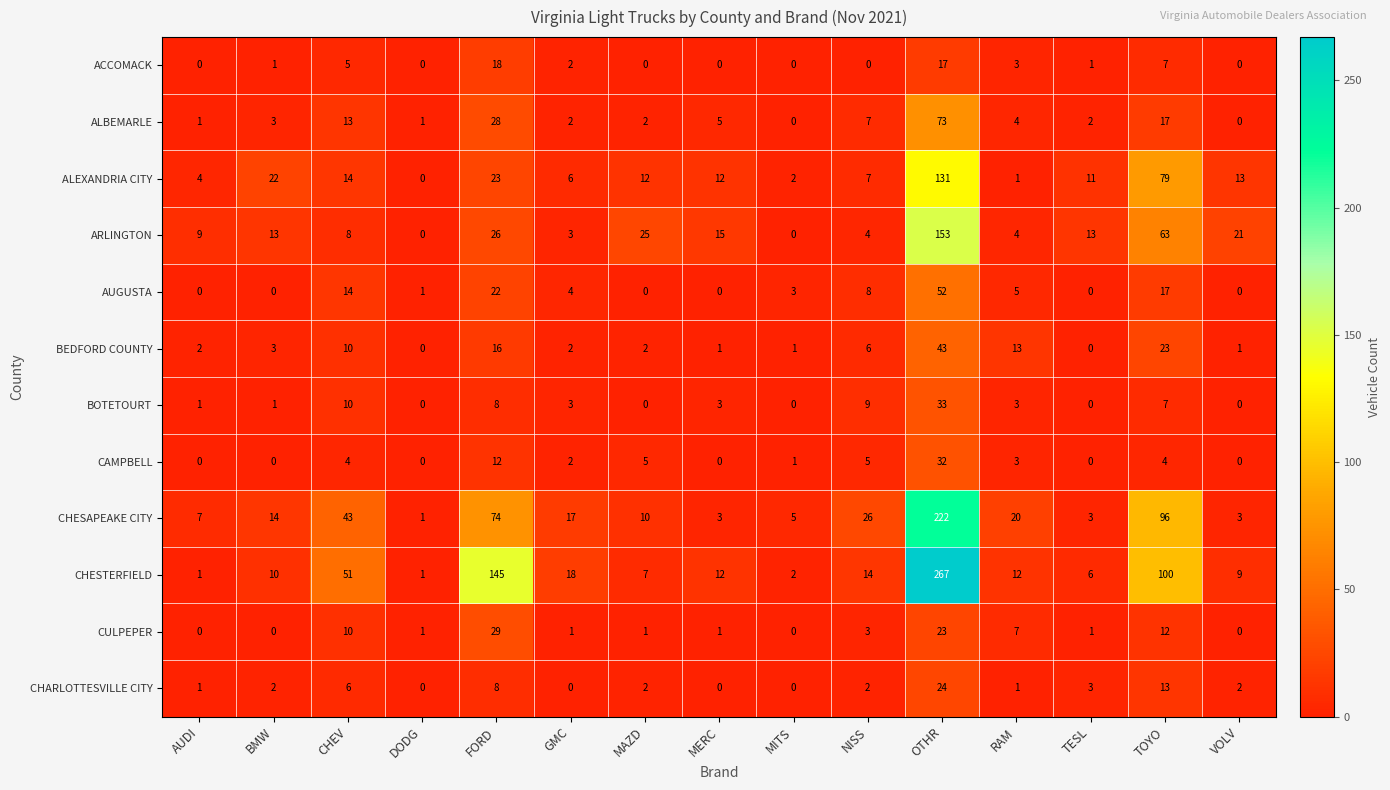

True or false: BOTETOURT has a value of 0 at VOLV.

True